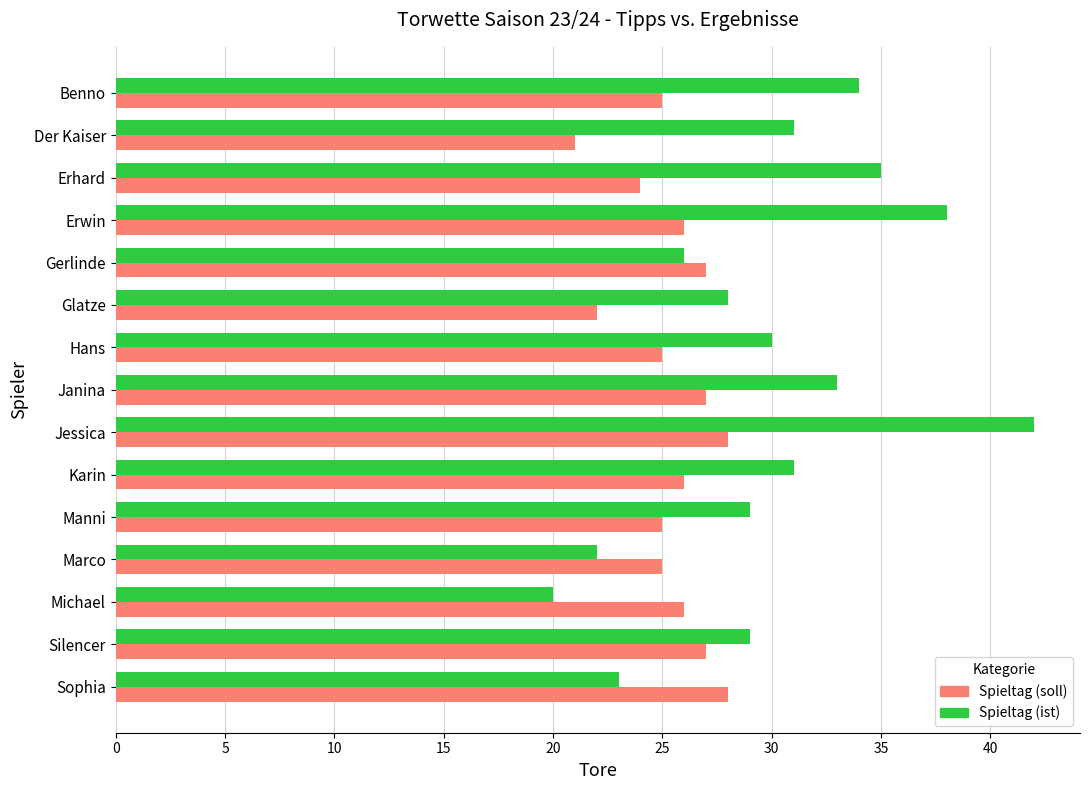

What are all the series names shown in the legend?

Spieltag (soll), Spieltag (ist)